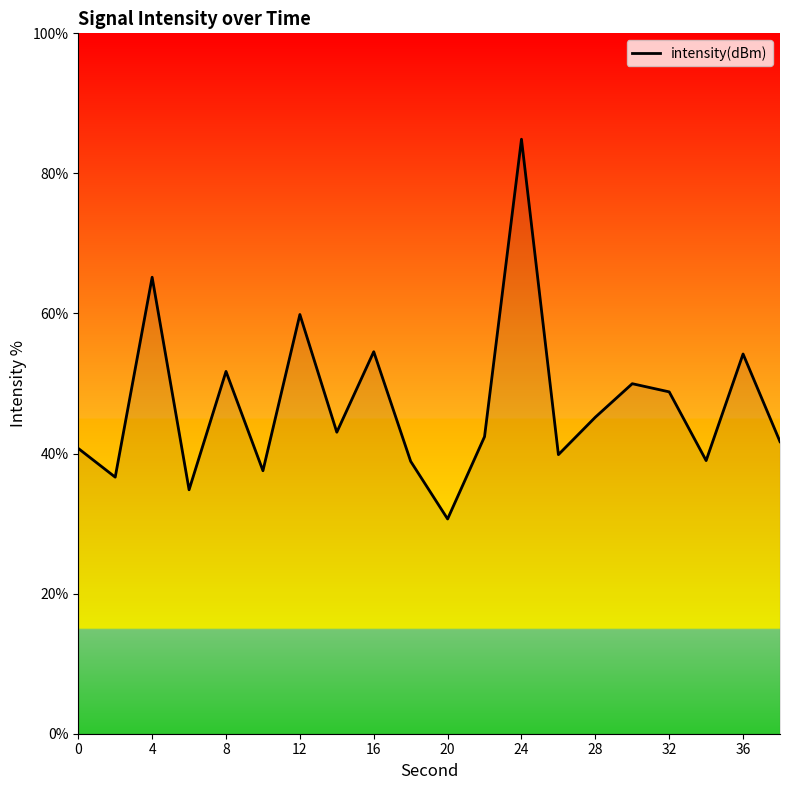

What is the difference between the maximum and minimum values?

54.2